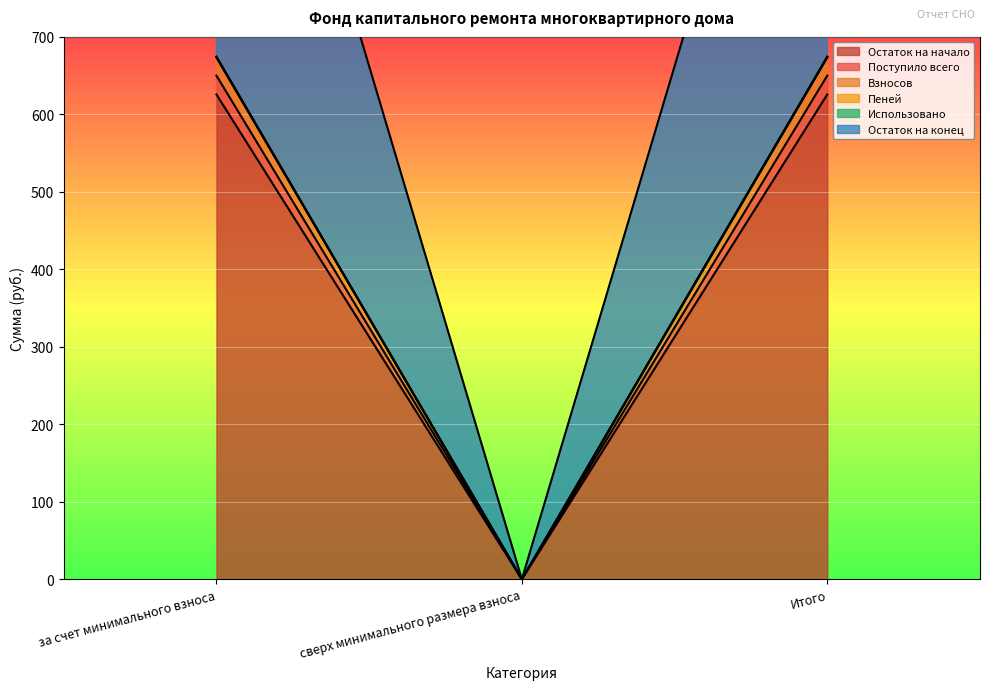

What is the value of the Пеней point at the 1st from the left?

650.0